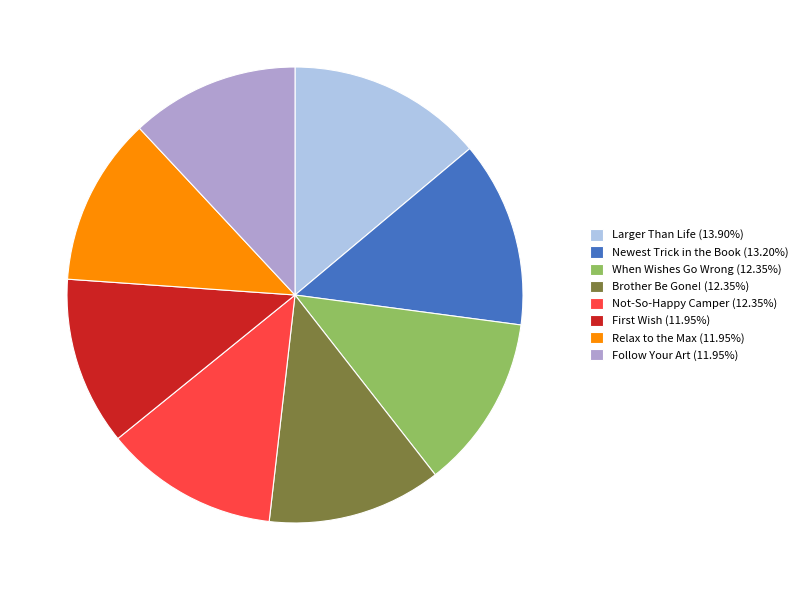

True or false: Newest Trick in the Book accounts for 13% of the total.

True